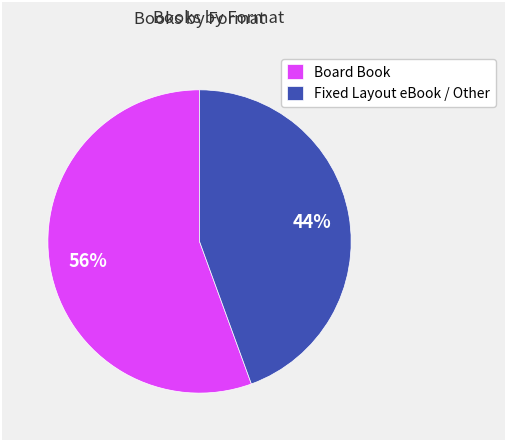

What is the ratio of the value at Board Book to the value at Fixed Layout eBook / Other?

1.3